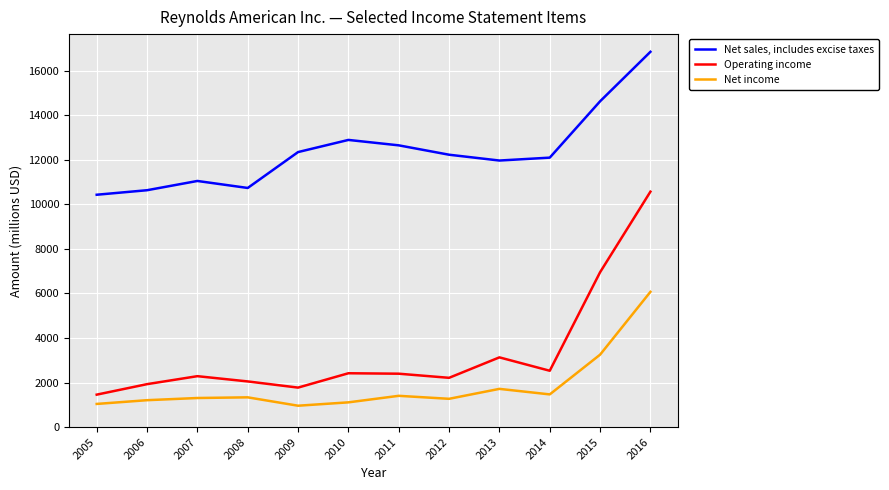

Which series has the widest spread of values?

Operating income